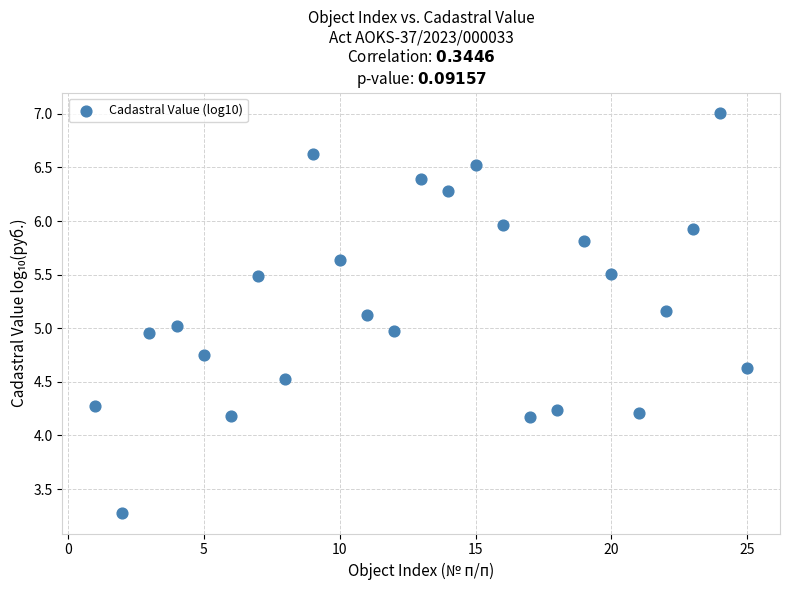

What is the range of Y values (max minus min)?

3.7